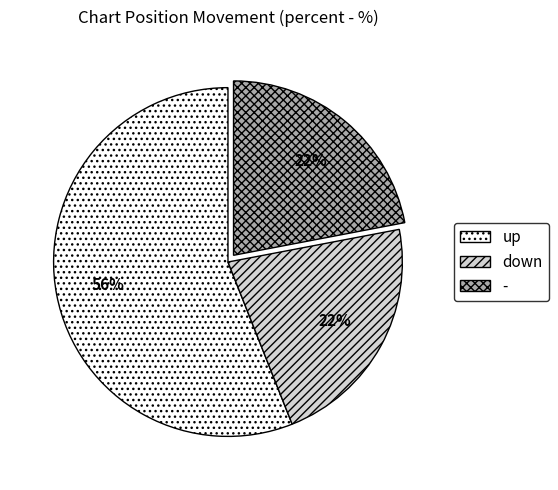

What percentage is the down slice, to the nearest percent?

22%